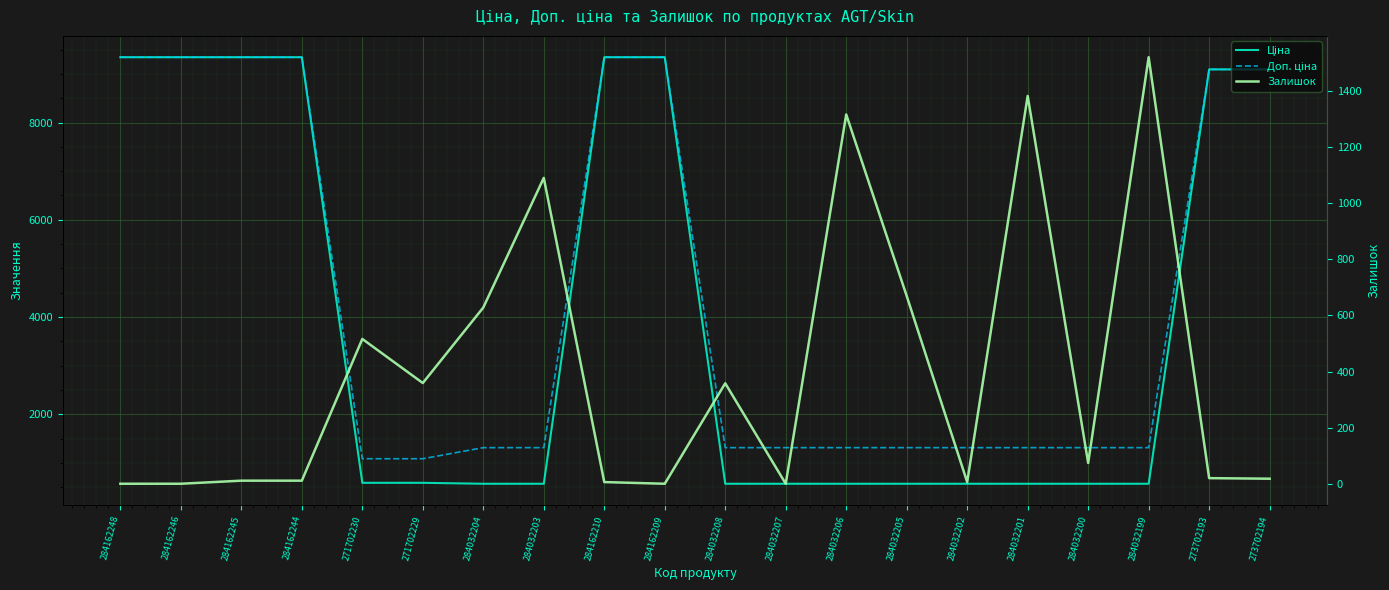

What is the difference between the second highest and second lowest values in the Залишок series?

1382.0